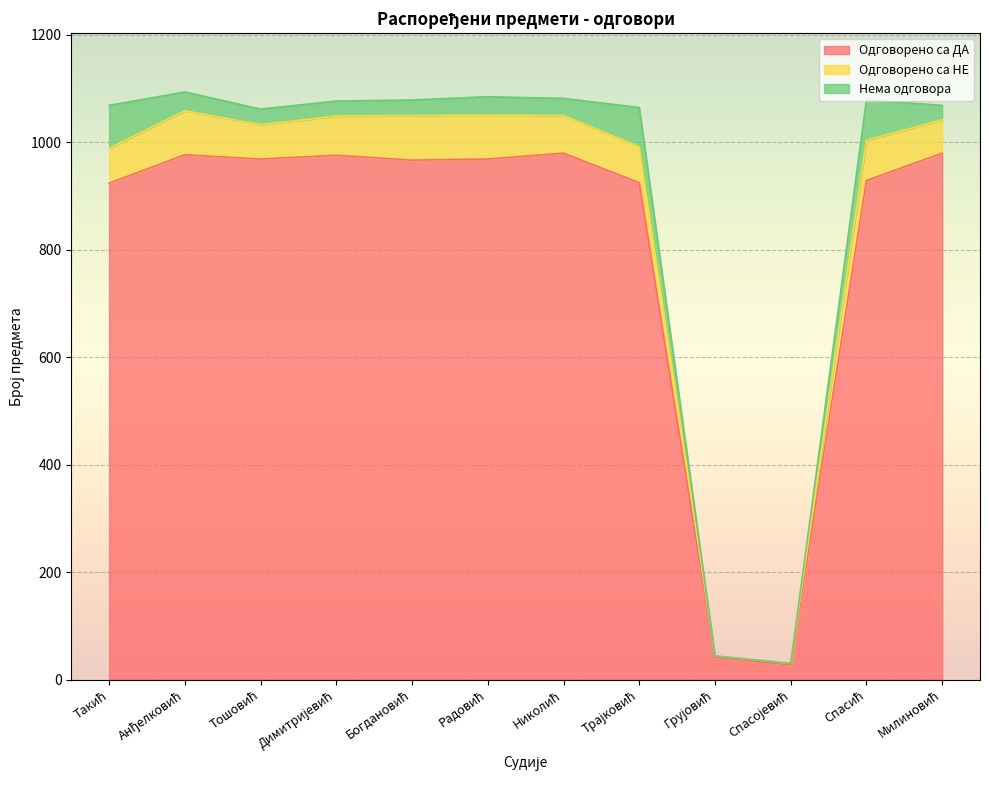

How many lines are shown in the chart?

3